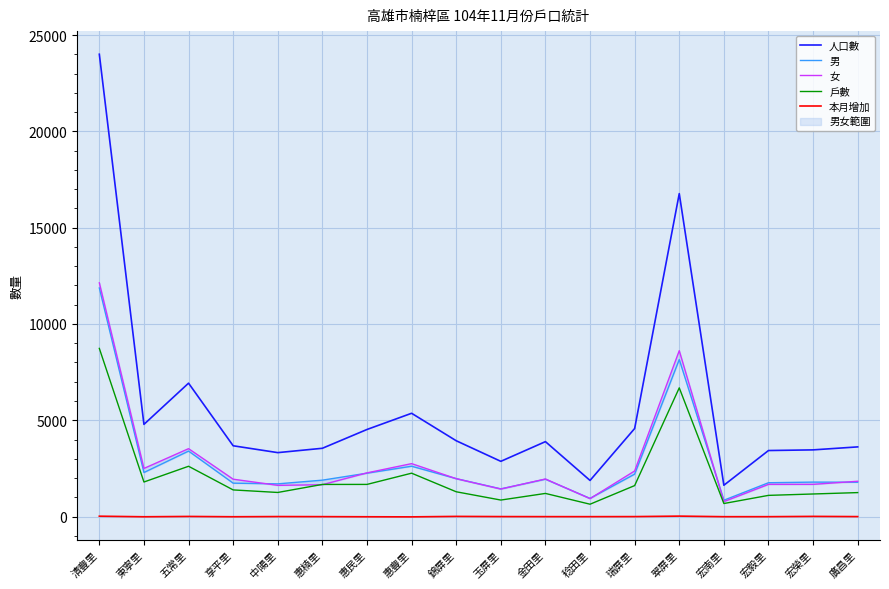

What is the label of the 9th point from the right?

玉屏里